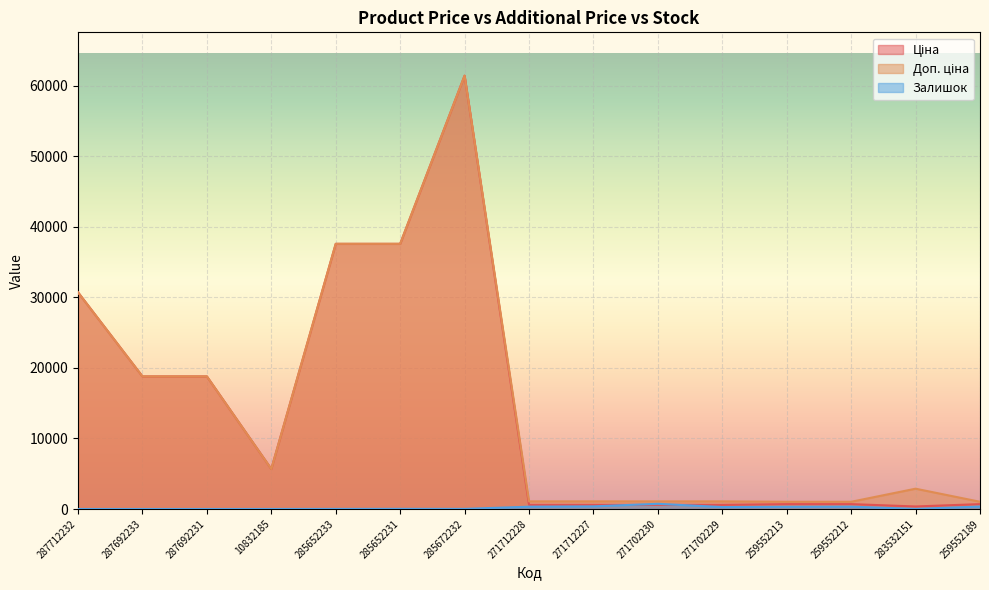

True or false: Залишок and Доп. ціна cross at least once.

False